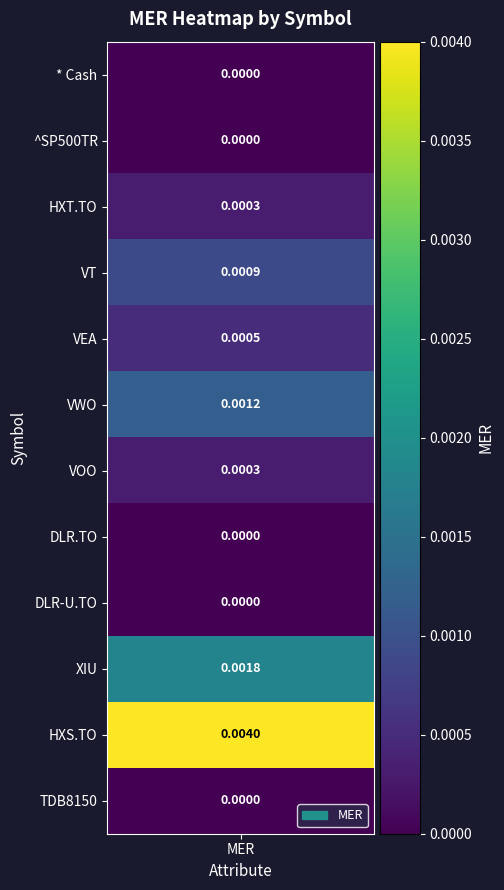

At how many categories does at least one series exceed 0?

1